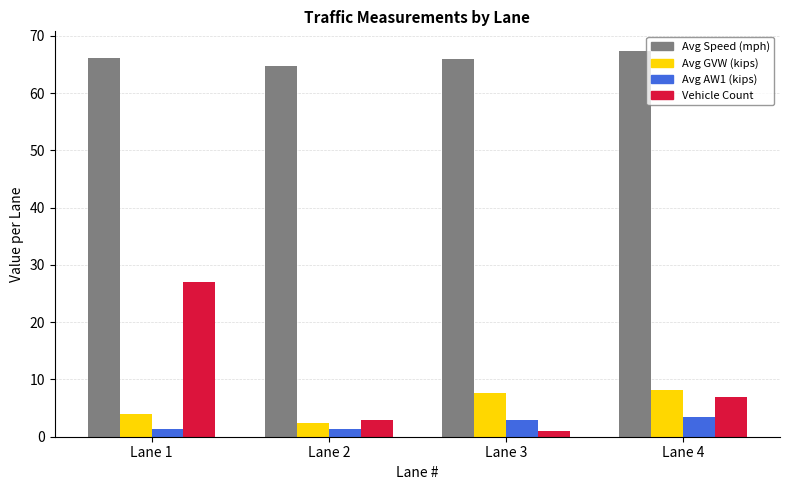

The Avg GVW (kips) series shows 2.5 at Lane 2. True or false?

True